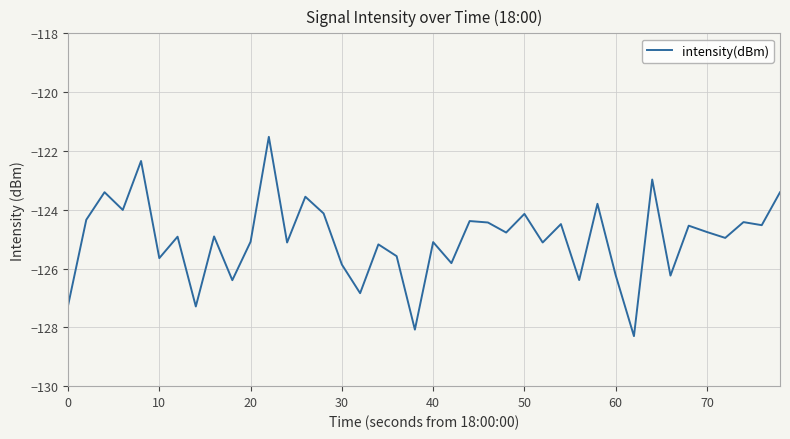

What is the difference between the maximum and minimum values?

6.8